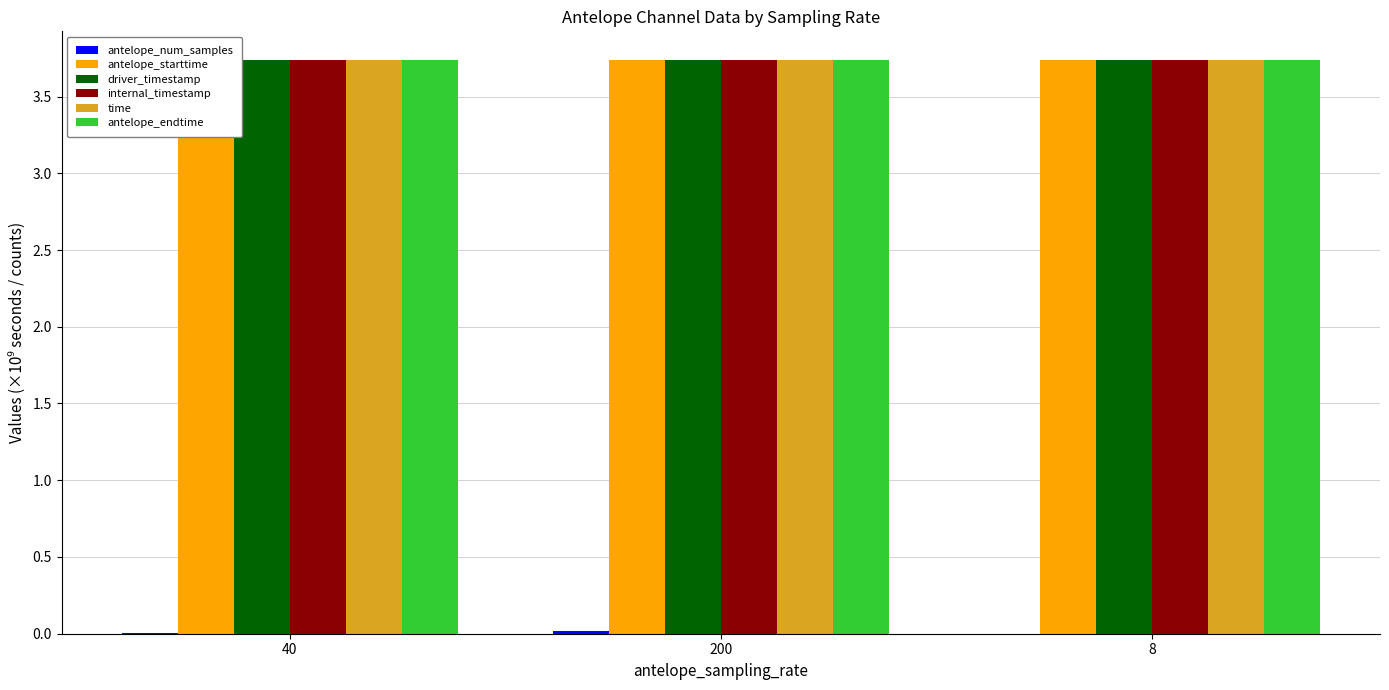

The value of antelope_starttime at 200 is 2.4. True or false?

False